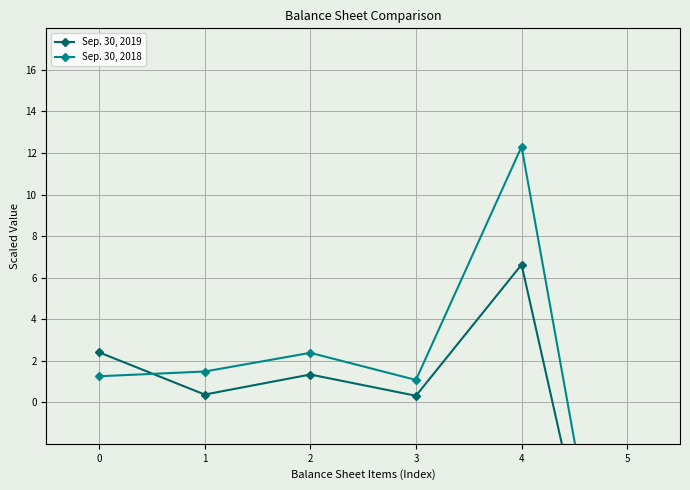

What are all the series names shown in the legend?

Sep. 30, 2019, Sep. 30, 2018